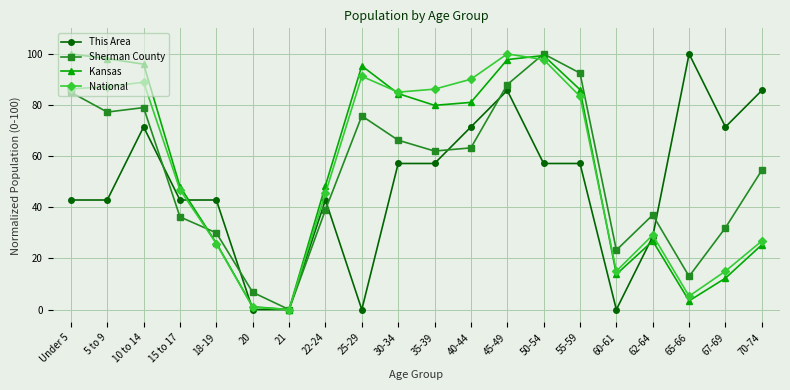

What is the average value of the This Area series?

47.9